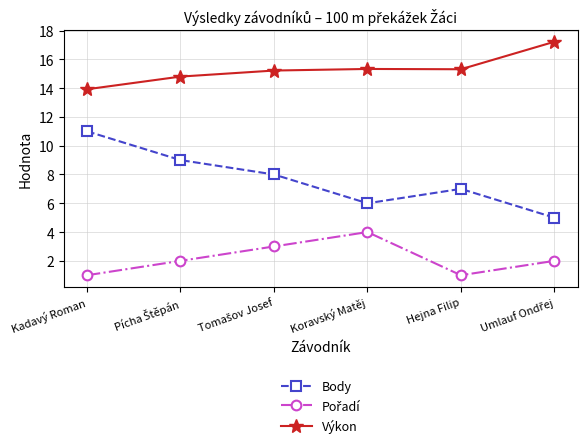

The value of Výkon at Hejna Filip is 15.3. True or false?

True